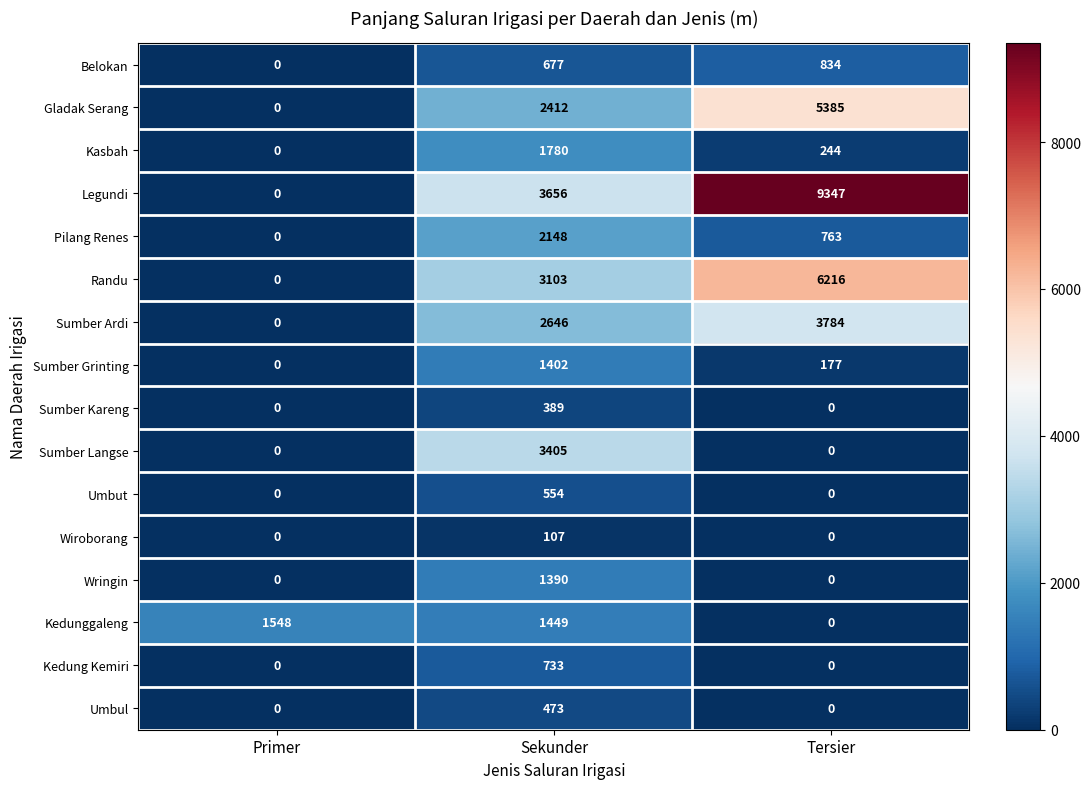

Which series has the largest total across all categories?

Legundi